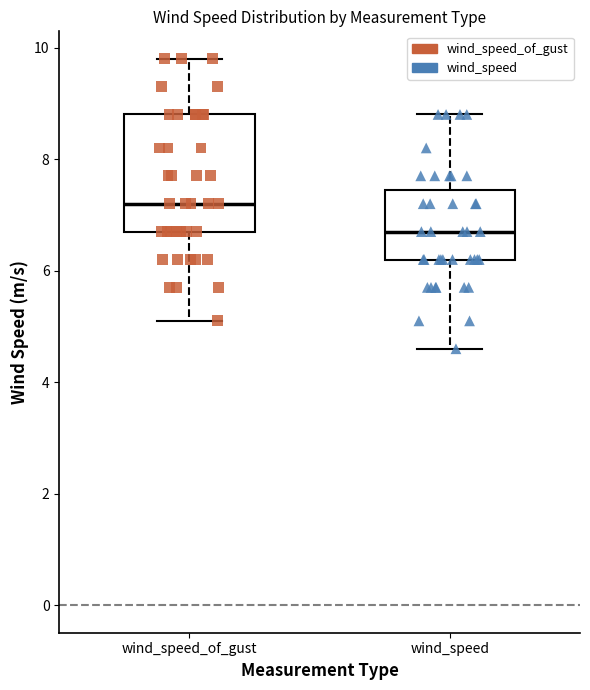

Which box has the highest median line?

wind_speed_of_gust